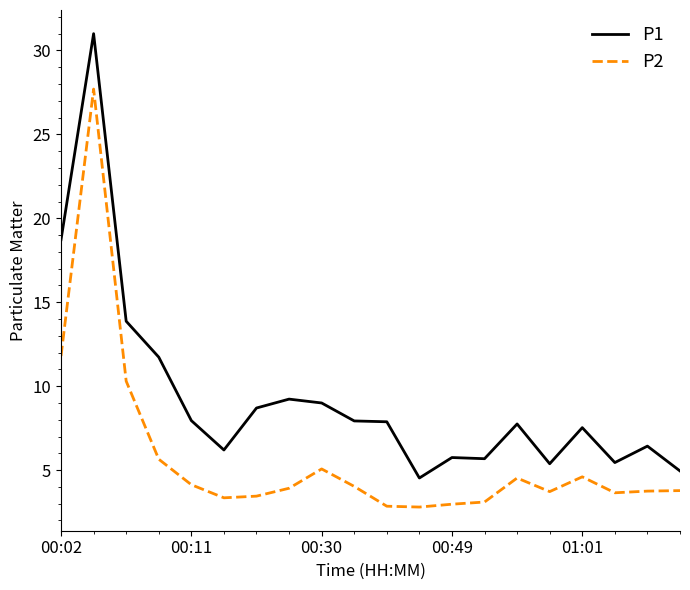

Which series has the largest total across all categories?

P1